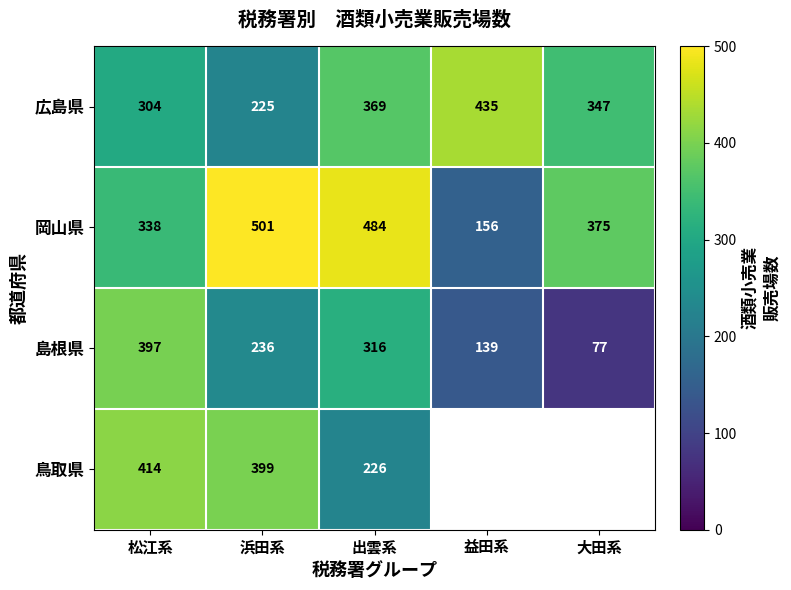

The 鳥取県 series shows 78.7 at 出雲系. True or false?

False